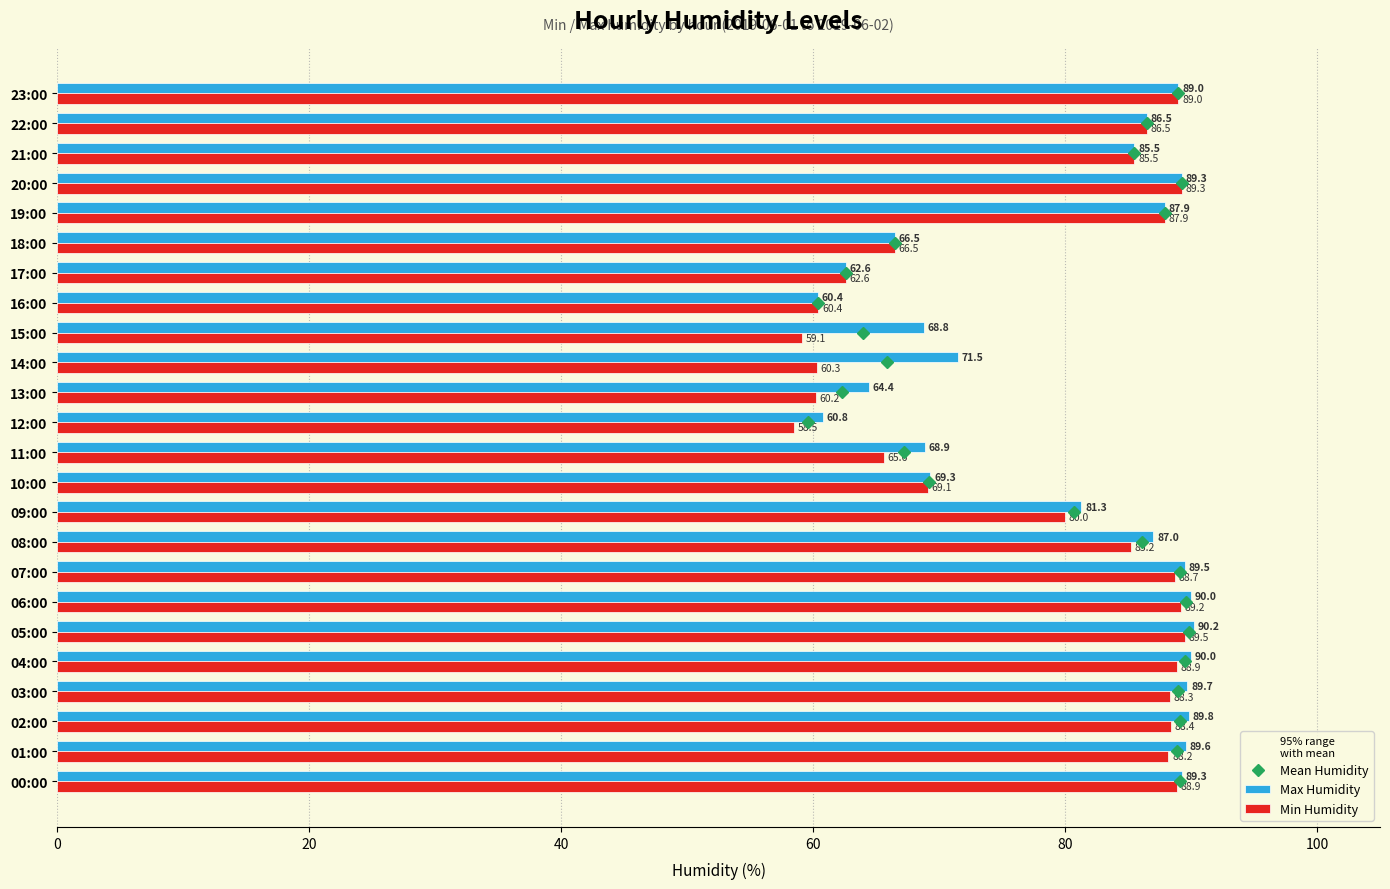

Which series changed the most between 02:00 and 18:00?

Max Humidity